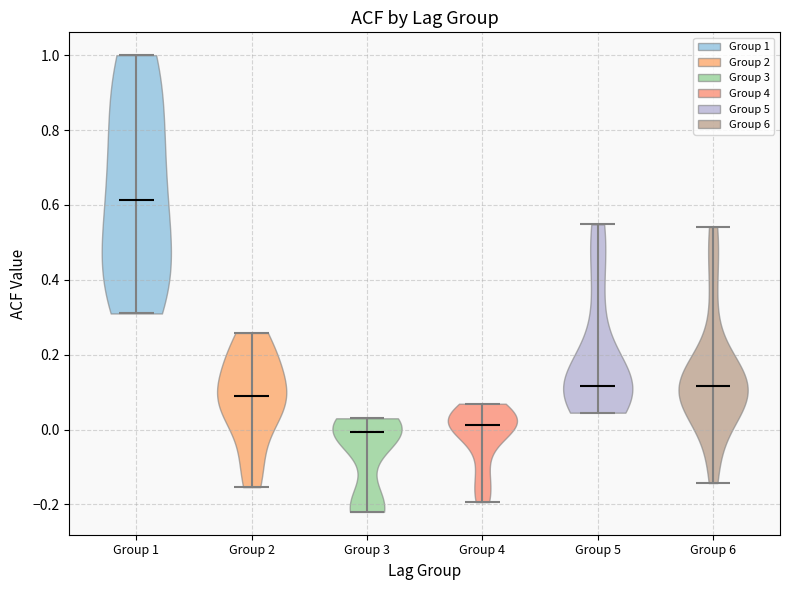

Reading left to right, read every violin against the y-axis: where its median line is, and the lowest and highest points it reaches. The values are not printed on the chart, so give them approximately, as read against the axis.

Group 1: median line 0.62, lowest point 0.32, highest point 1.00
Group 2: median line 0.08, lowest point -0.16, highest point 0.26
Group 3: median line 0.00, lowest point -0.22, highest point 0.04
Group 4: median line 0.02, lowest point -0.20, highest point 0.06
Group 5: median line 0.12, lowest point 0.04, highest point 0.54
Group 6: median line 0.12, lowest point -0.14, highest point 0.54